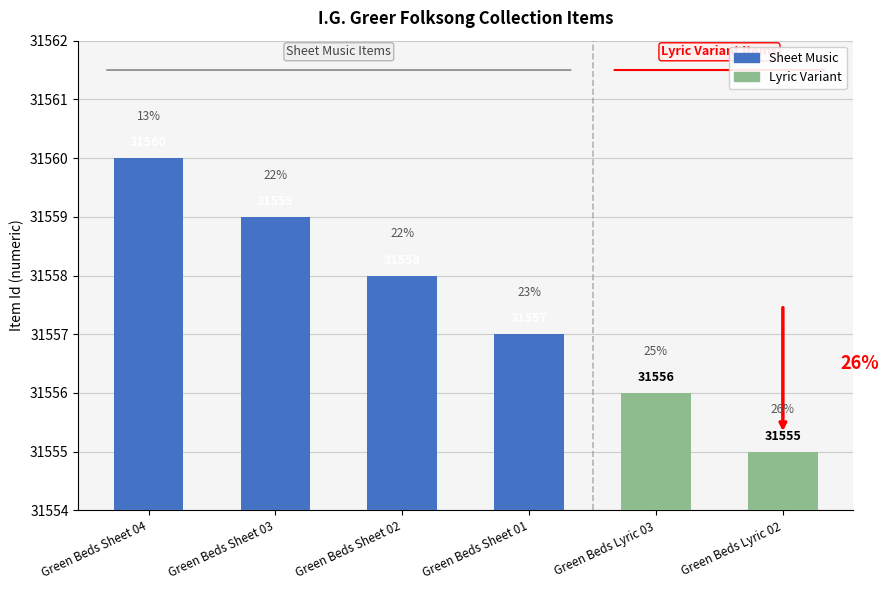

What is the smallest value displayed?

31555